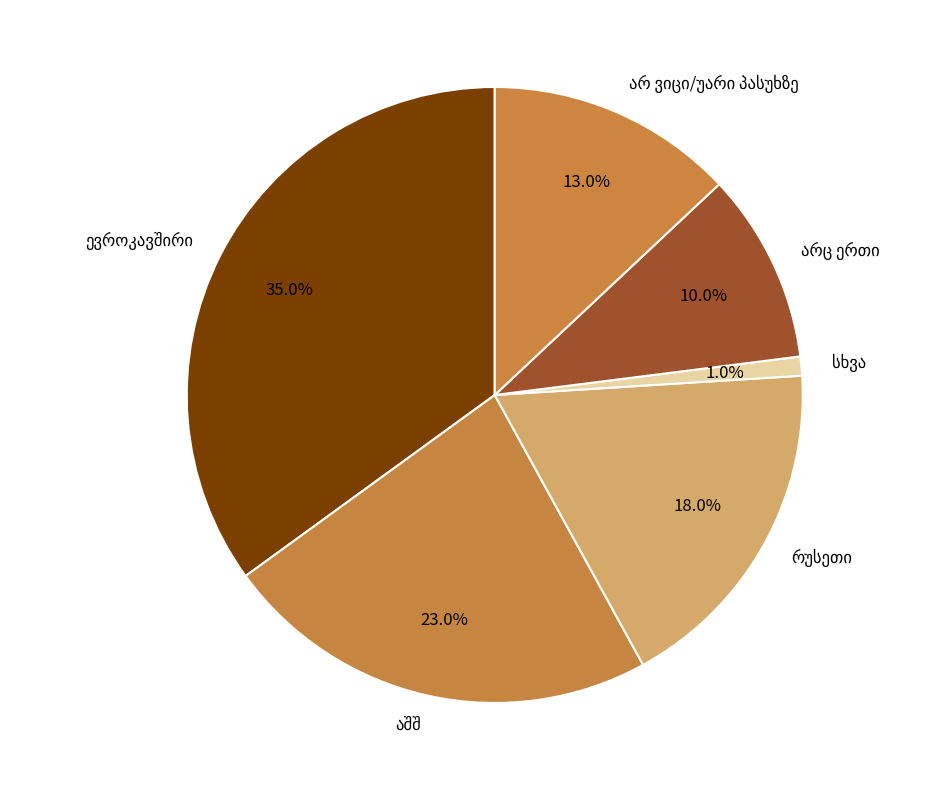

Is there a majority slice in this chart?

No